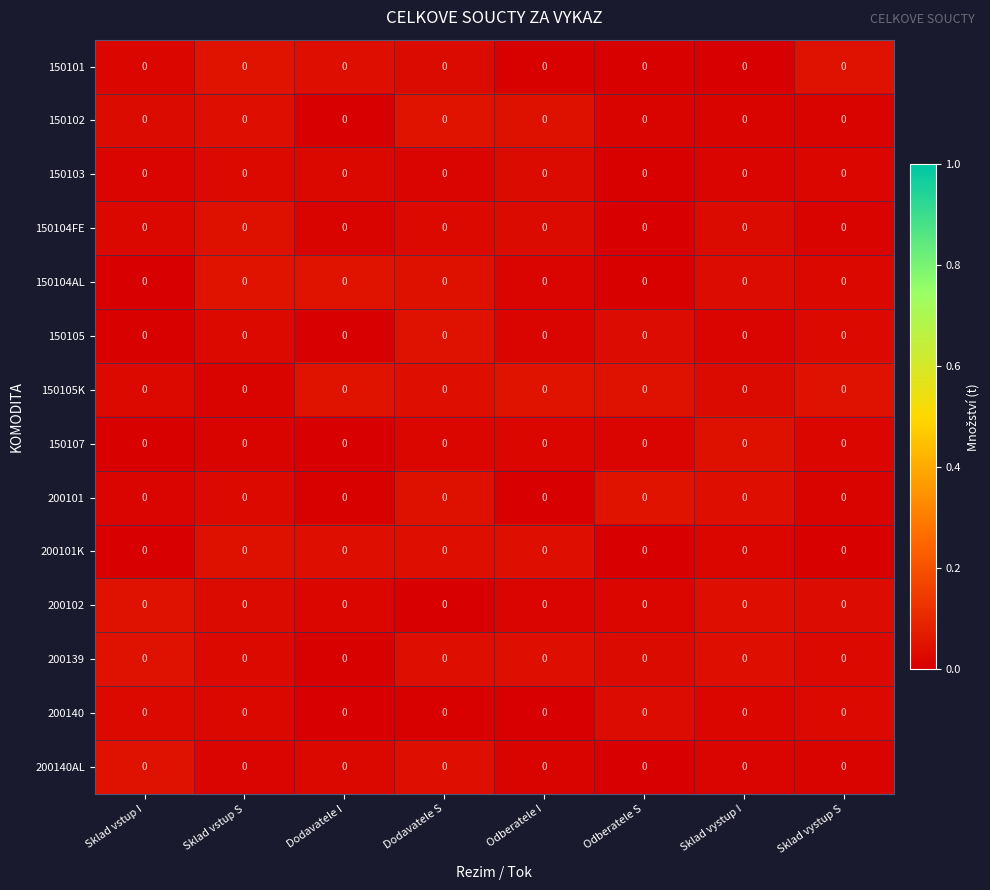

At Odberatele I, list the series in order from largest to smallest.

150105K, 150102, 200101K, 200139, 150103, 150104FE, 150107, 200102, 150104AL, 150105, 200140AL, 150101, 200101, 200140